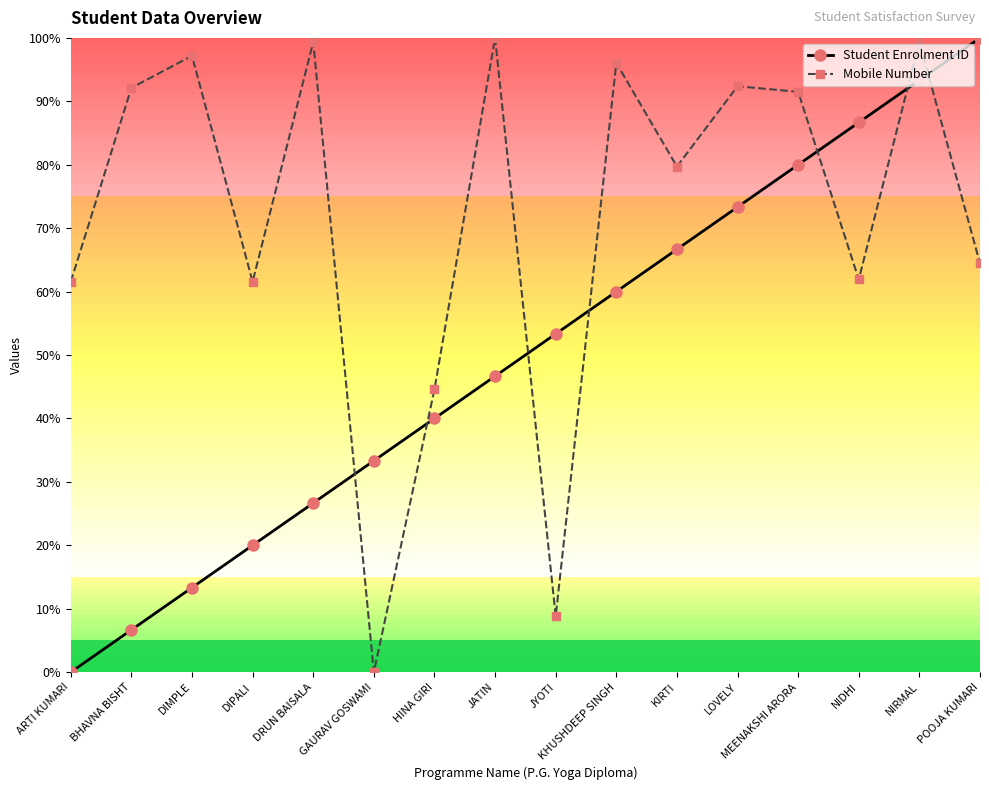

Which series ends up on top after the final intersection of Mobile Number and Student Enrolment ID?

Student Enrolment ID